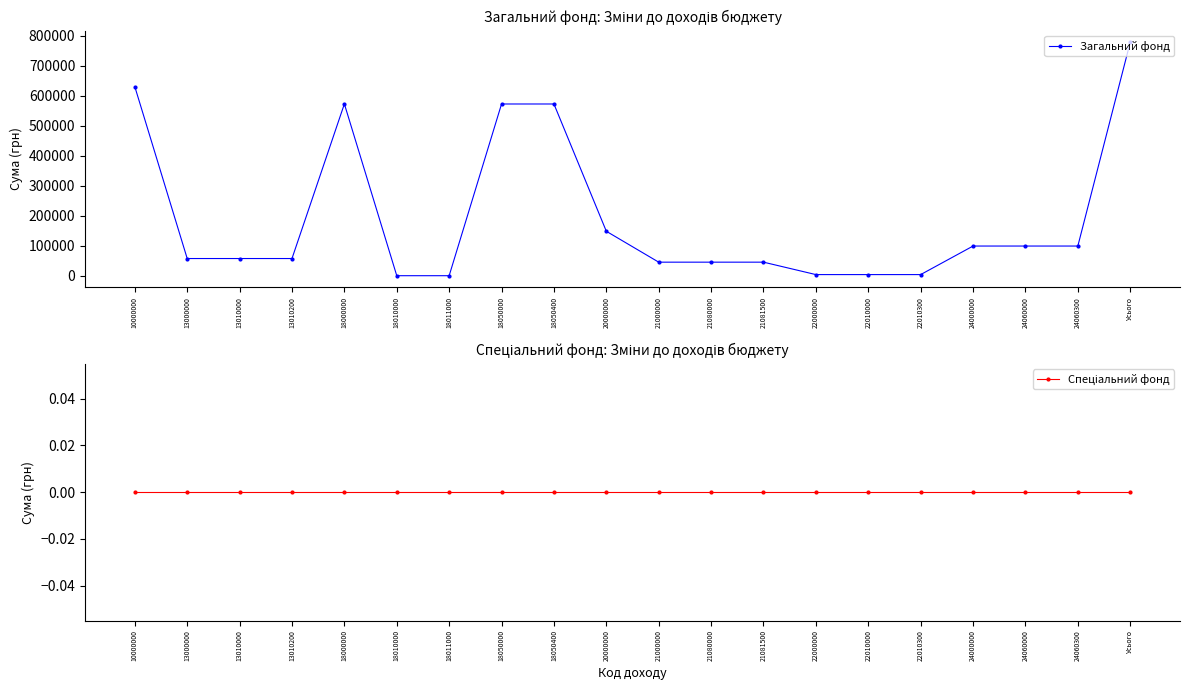

How many lines are shown in the chart?

2